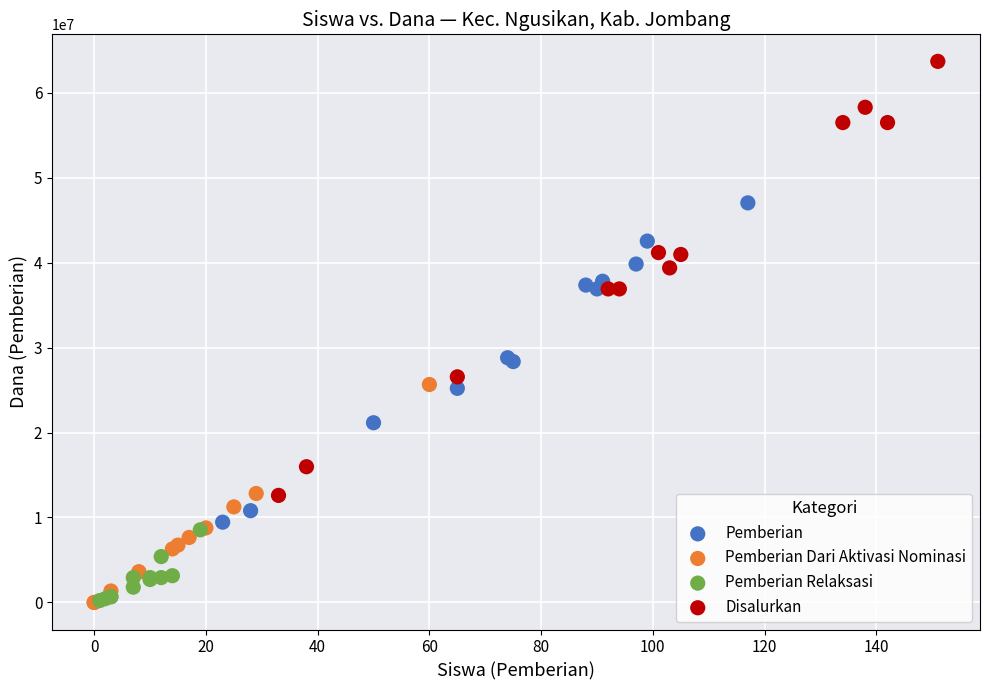

Which series has the largest Y range (max minus min)?

Disalurkan